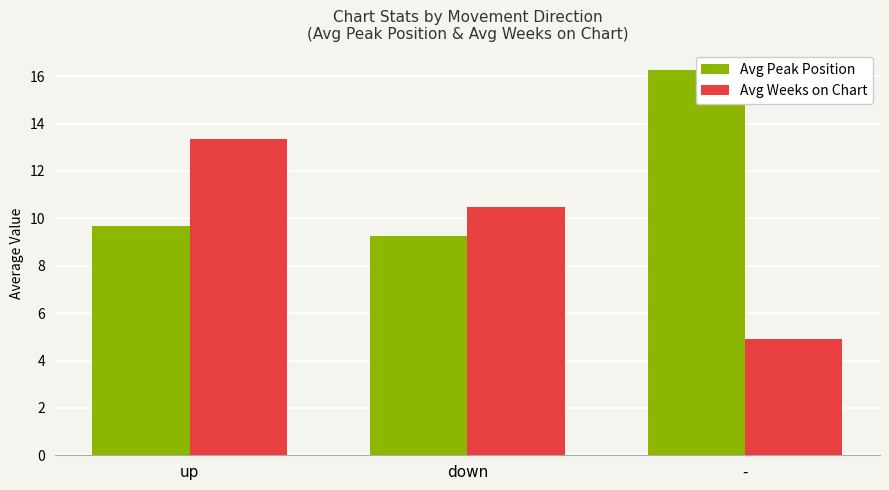

Read the Avg Peak Position value at -.

16.3